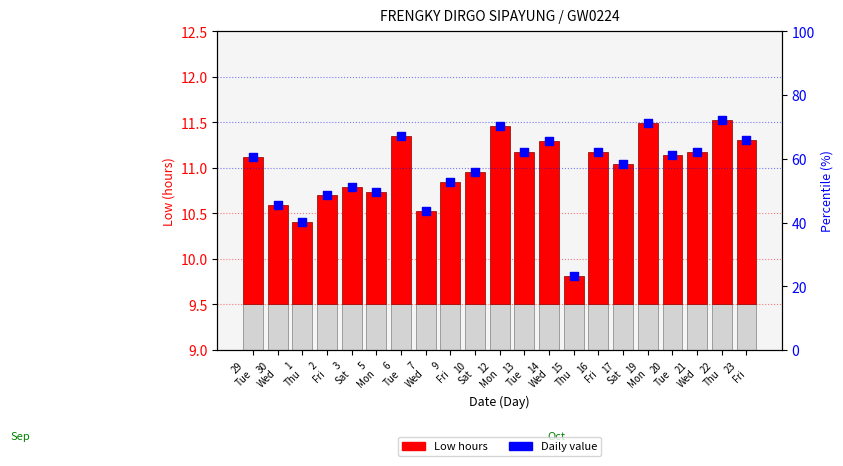

At which category is the sum across all series the highest?

22
Thu